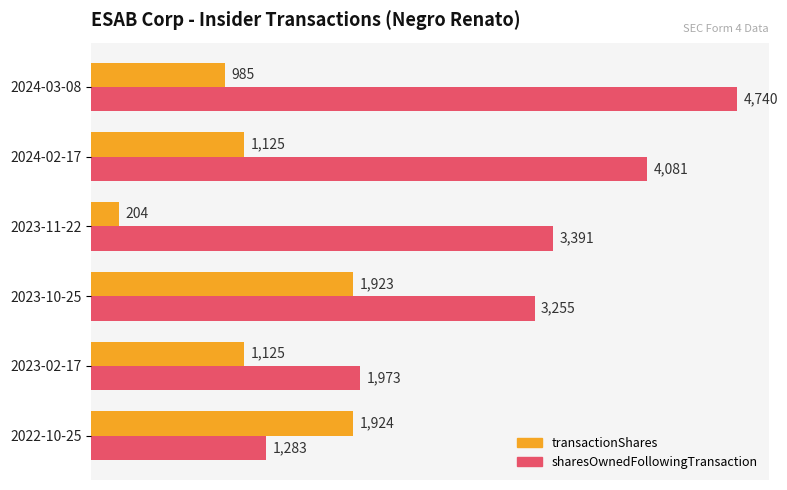

List the series in order of their overall mean, lowest first.

transactionShares, sharesOwnedFollowingTransaction